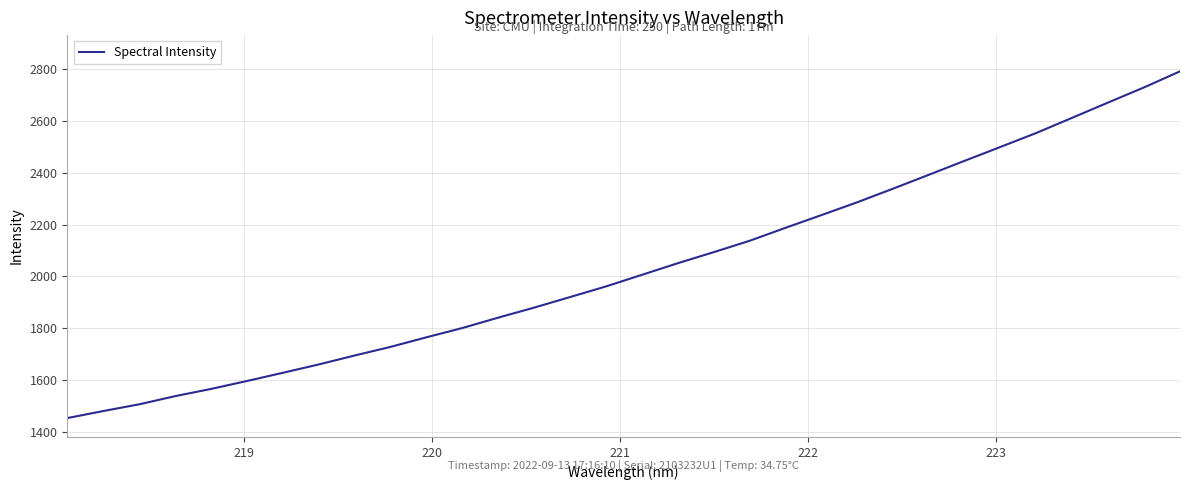

What is the smallest value displayed?

1454.6